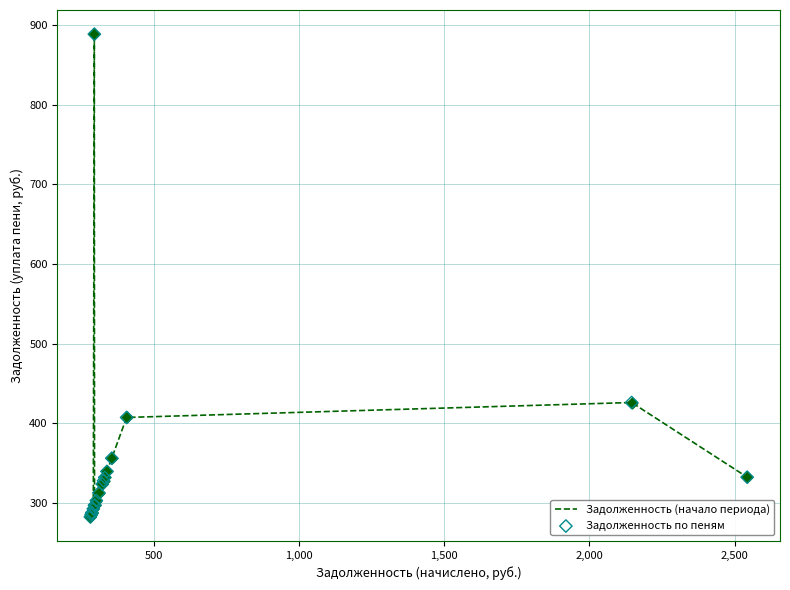

What is the difference between the maximum and minimum values?

606.2